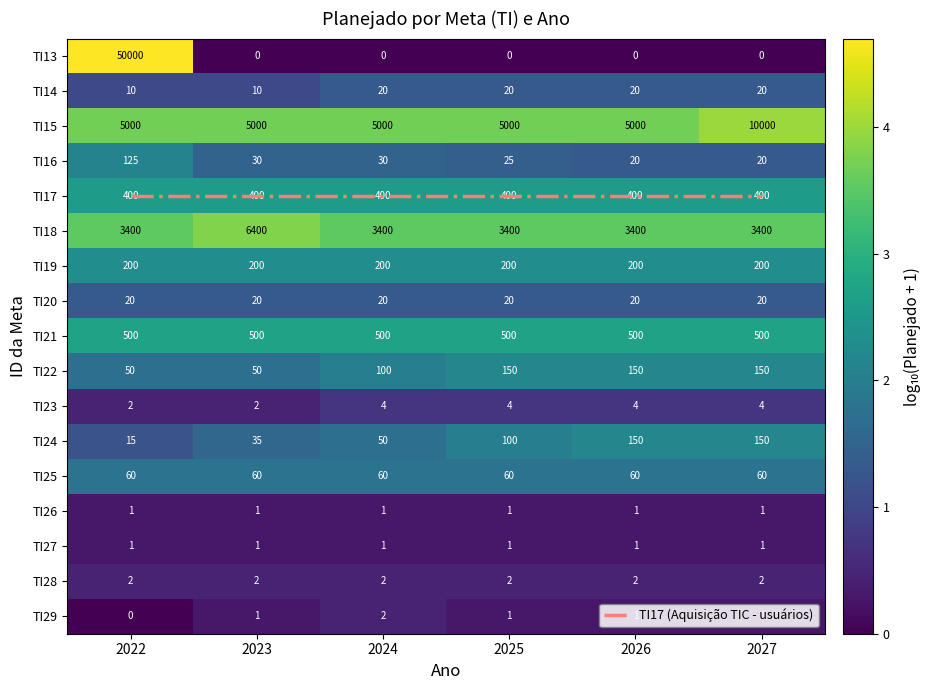

The TI24 series shows 0.4 at 2022. True or false?

False